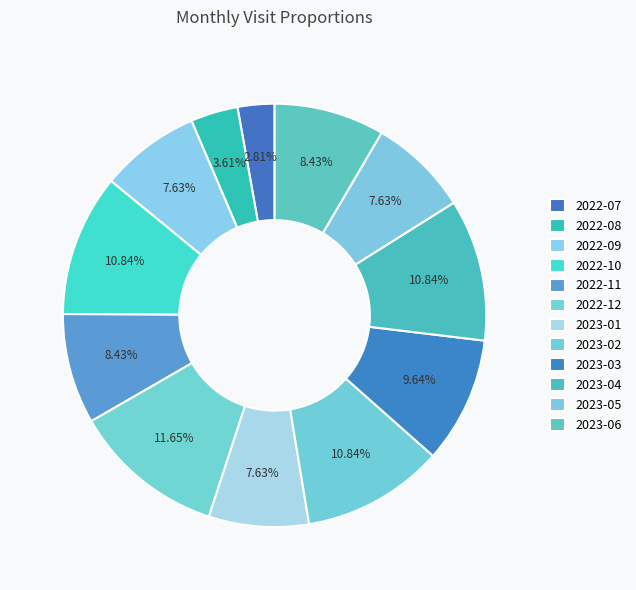

What percentage is the 2022-12 slice, to the nearest percent?

12%